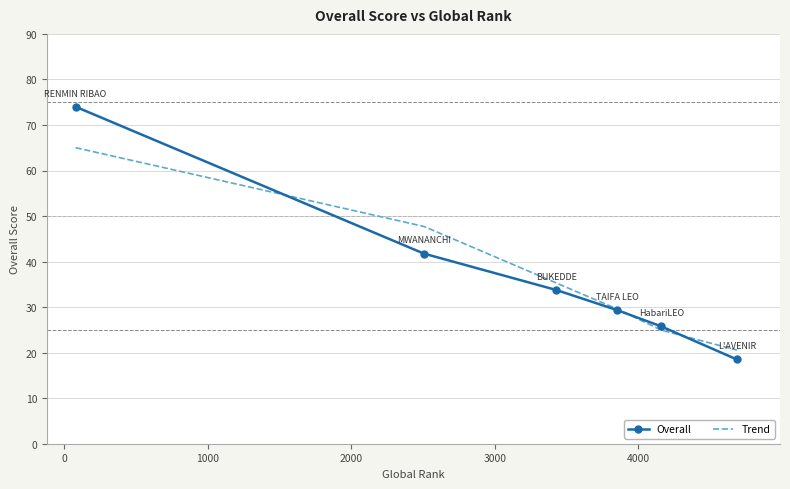

Which series has the widest spread of values?

Overall